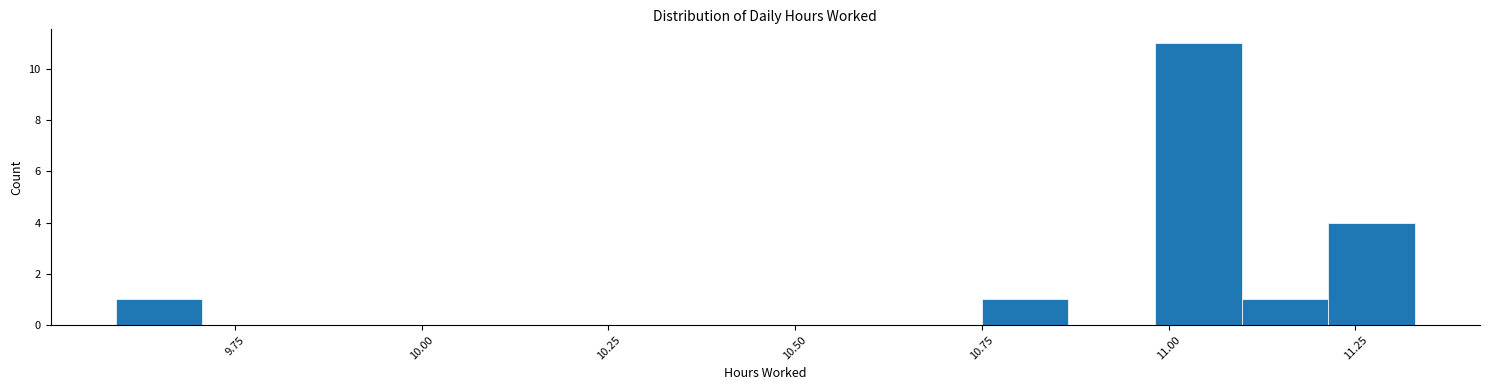

Around what value on the x-axis is the tallest bar? Give the approximate position of its centre, as read against the axis.

11.05